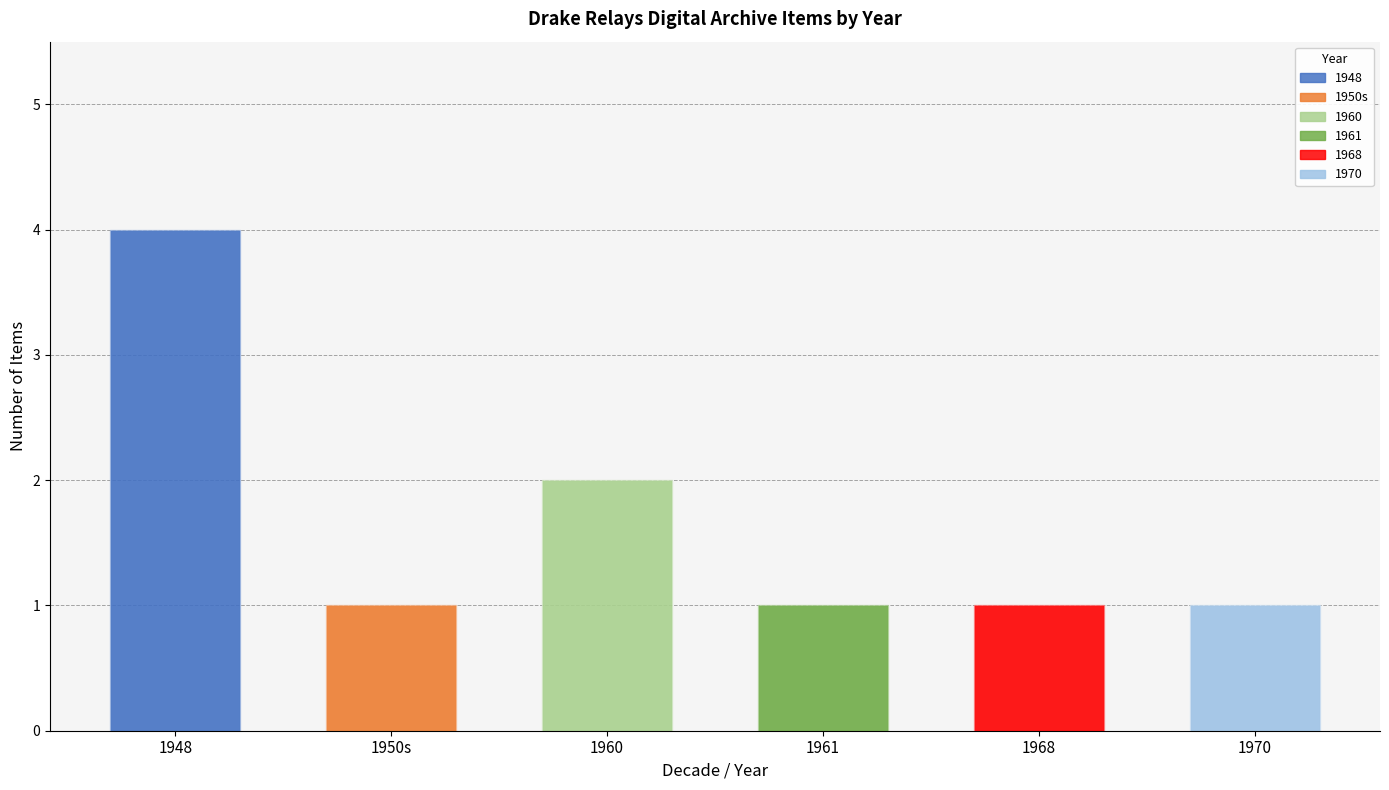

How many categories are shown in the chart?

6